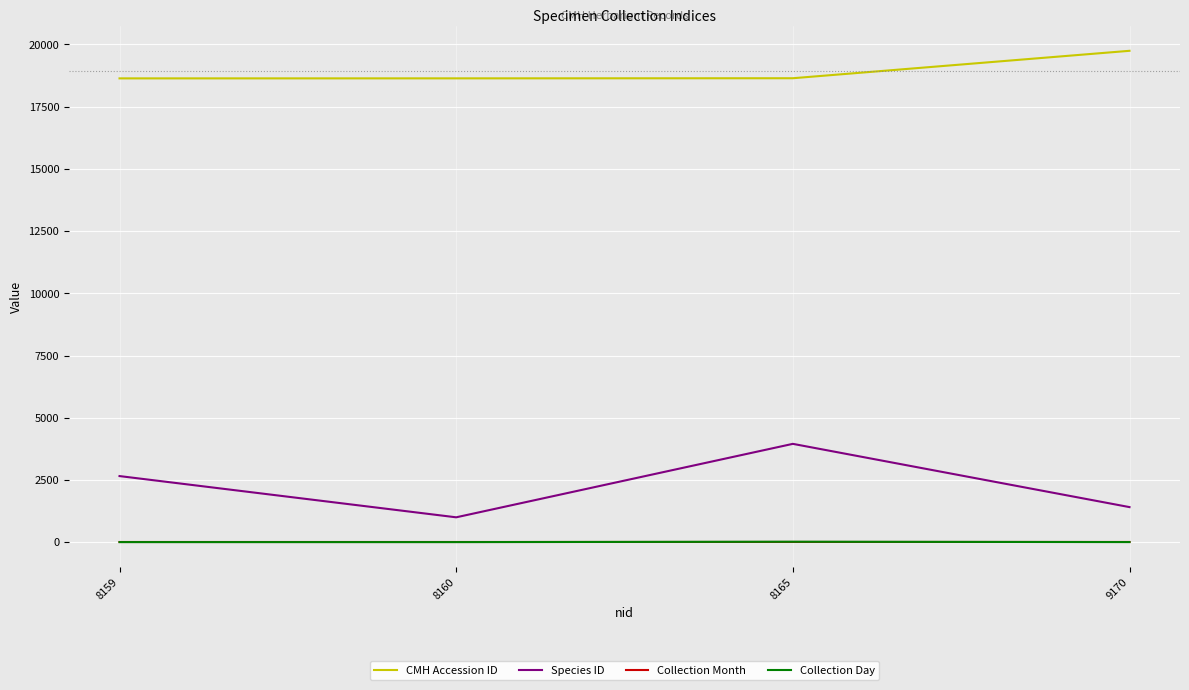

The value of CMH Accession ID at 8159 is 32592. True or false?

False